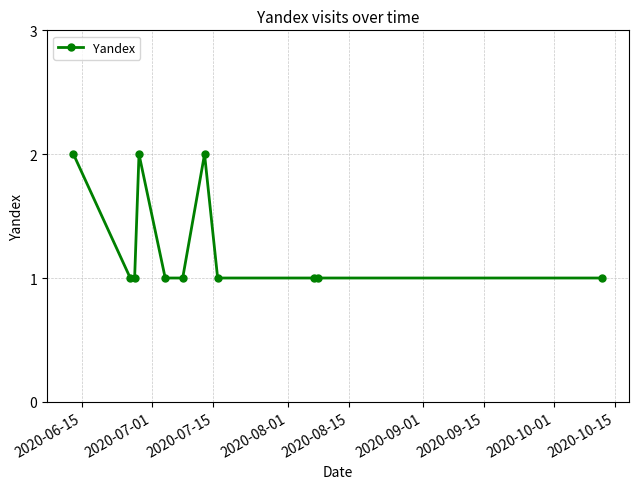

What is the sum of all values?

14